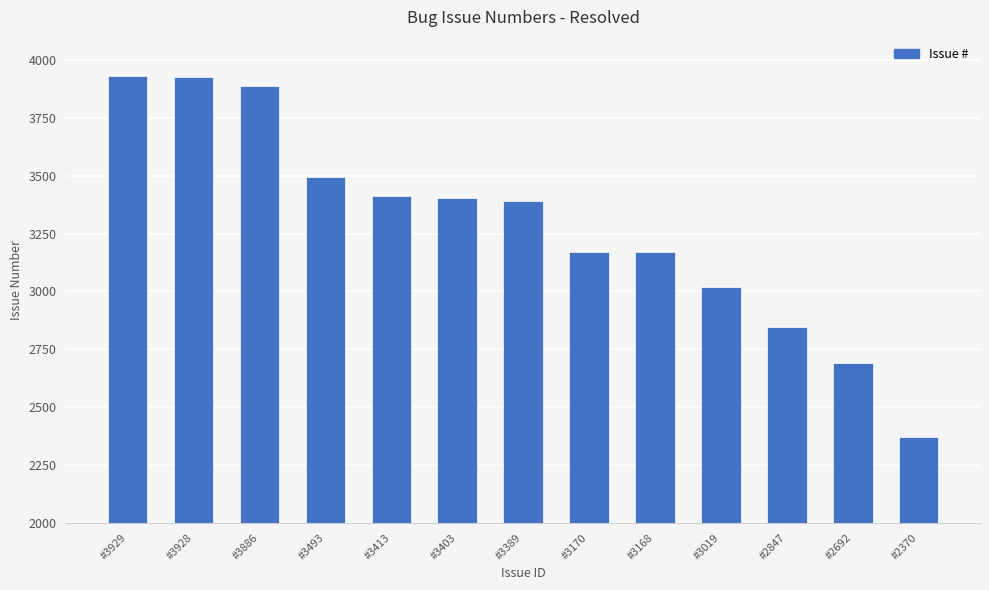

How many series are shown in this chart?

1